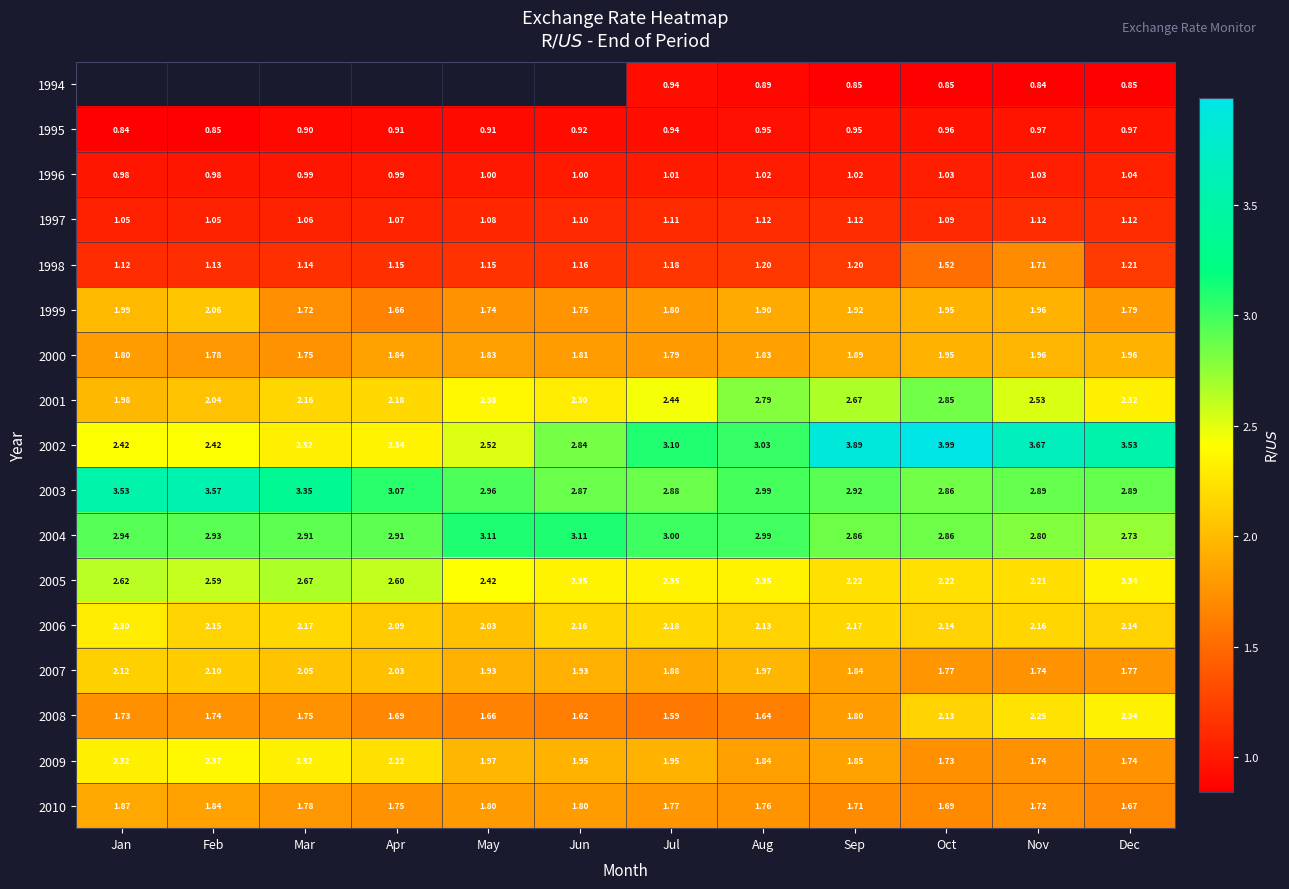

Is the value of 2008 at Apr greater than the value of 2006 at Dec?

No